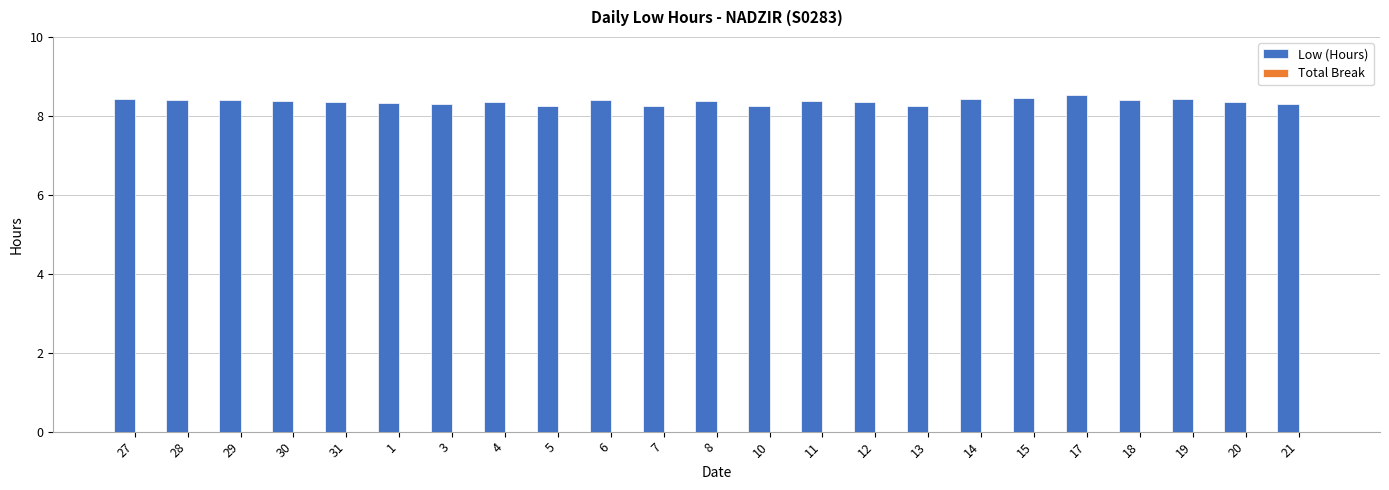

What is the label of the 1st bar from the right?

21